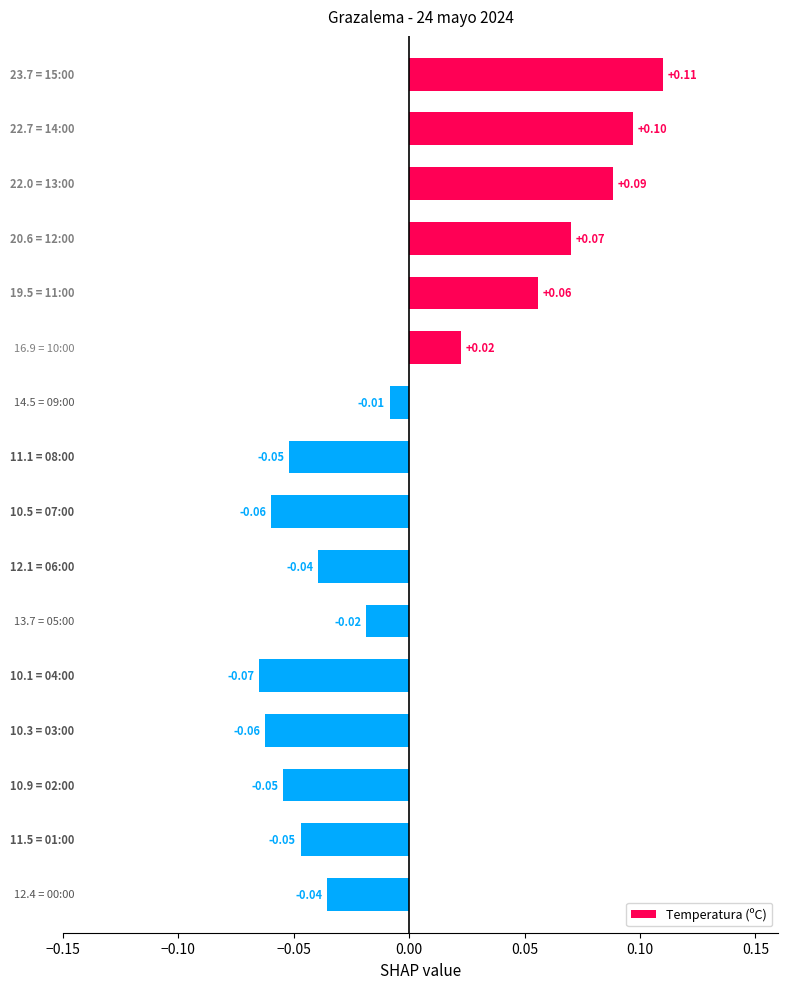

How many bars are there in total?

16